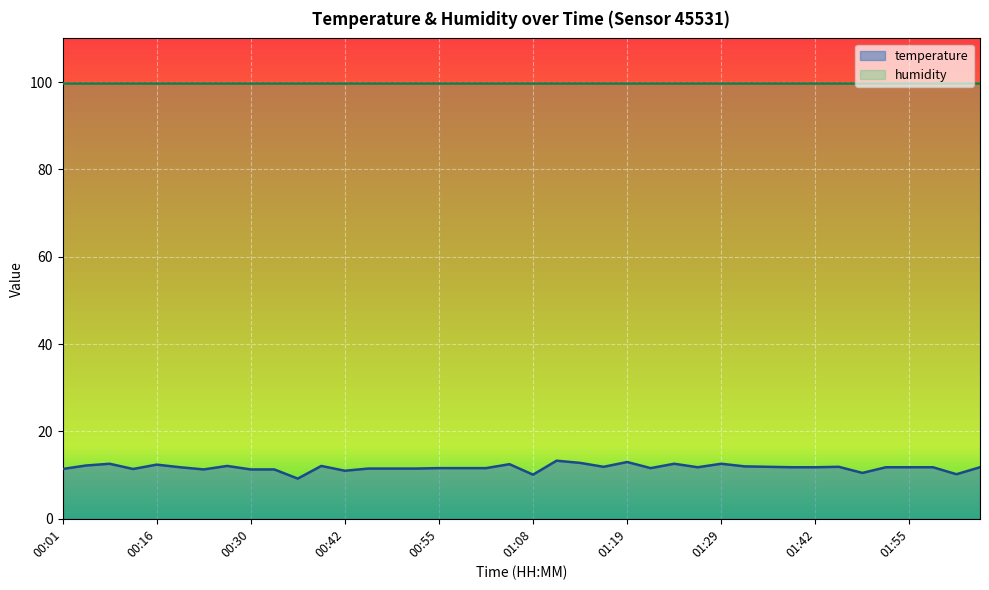

Reading left to right, extract all data points from this chart.

00:01=11.4	00:04=12.2	00:11=12.6	00:14=11.4	00:16=12.4	00:19=11.8	00:22=11.3	00:25=12.1	00:30=11.3	00:35=11.3	00:37=9.2	00:40=12.1	00:42=11.0	00:45=11.5	00:47=11.5	00:52=11.5	00:55=11.6	00:58=11.6	01:00=11.6	01:03=12.5	01:08=10.1	01:11=13.3	01:14=12.8	01:16=11.9	01:19=13.0	01:21=11.6	01:24=12.6	01:26=11.8	01:29=12.6	01:31=12.0	01:34=11.9	01:36=11.8	01:42=11.8	01:47=11.9	01:49=10.5	01:52=11.8	01:55=11.8	01:57=11.8	02:02=10.2	02:05=11.8